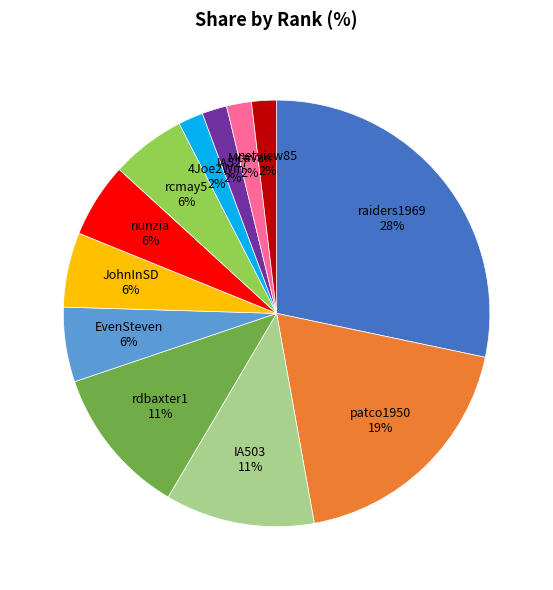

Count the number of slices in the pie.

12